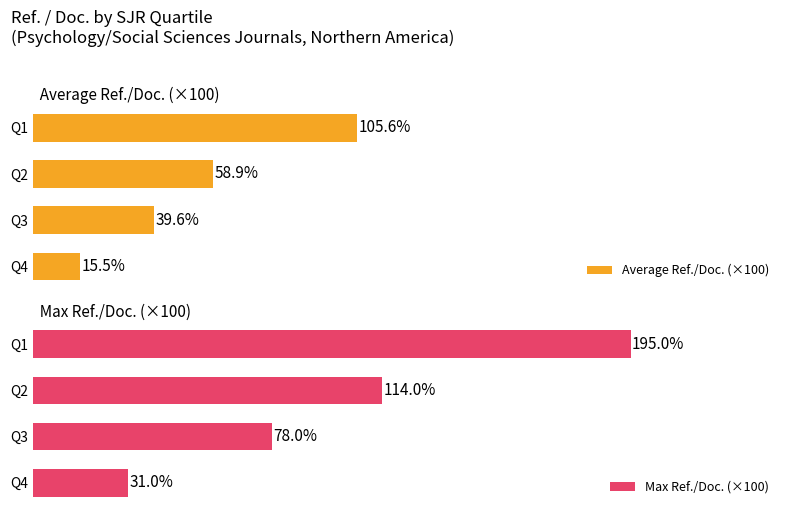

Rank the series by their average value, from lowest to highest.

Average Ref./Doc. (×100), Max Ref./Doc. (×100)